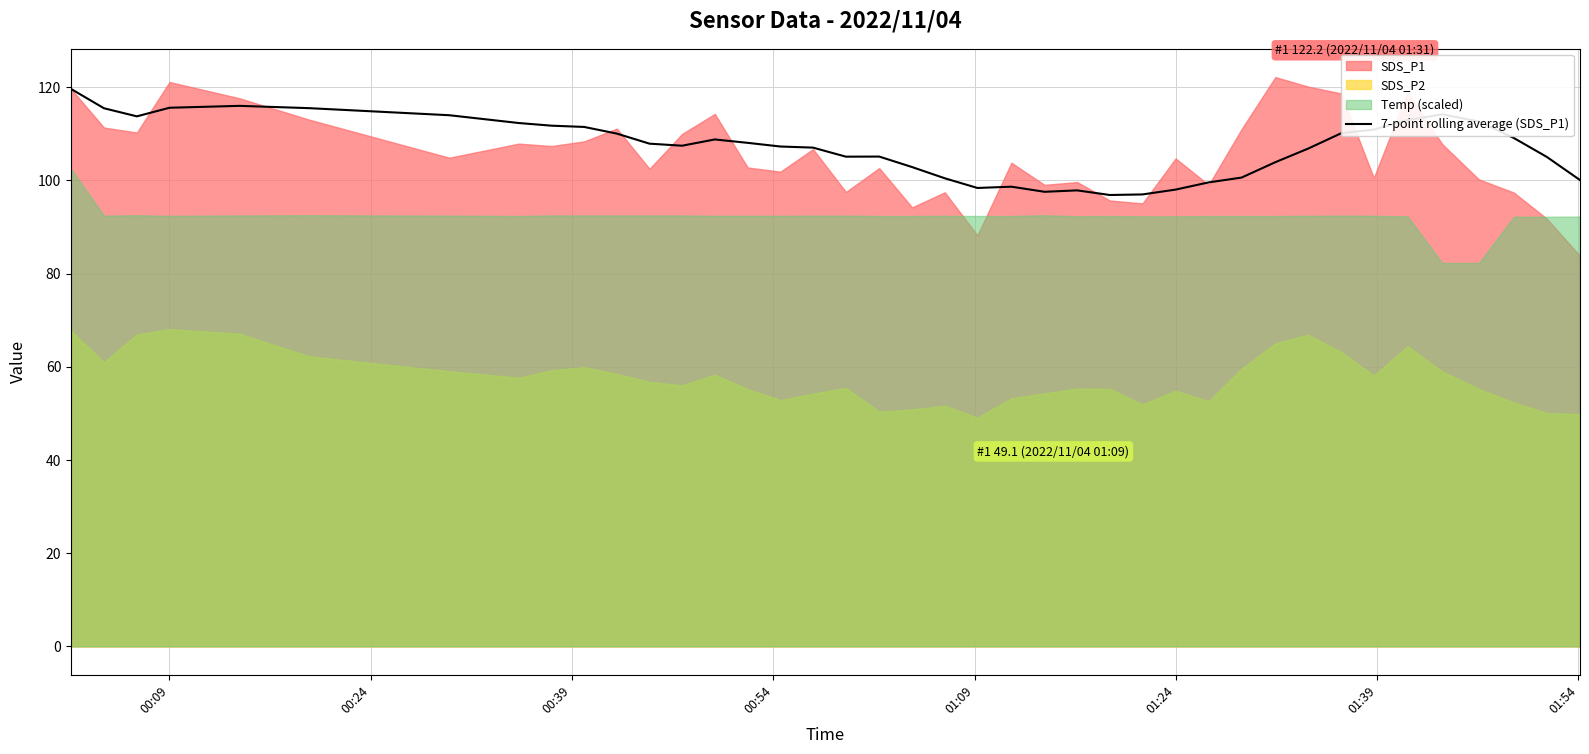

What is the minimum value for 7-point rolling average (SDS_P1)?

96.9